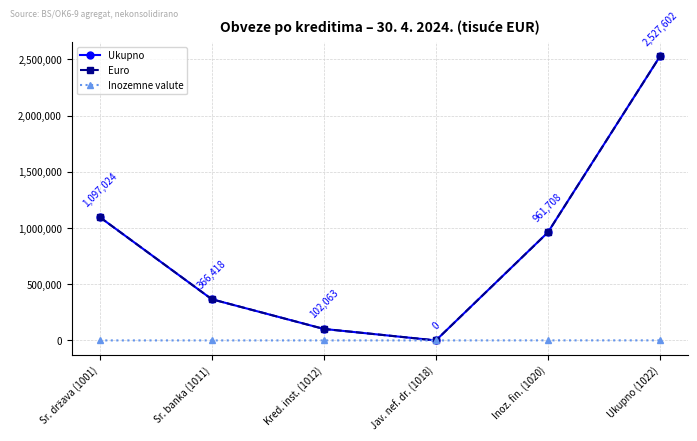

At which category does Ukupno reach its first local valley?

Jav. nef. dr. (1018)